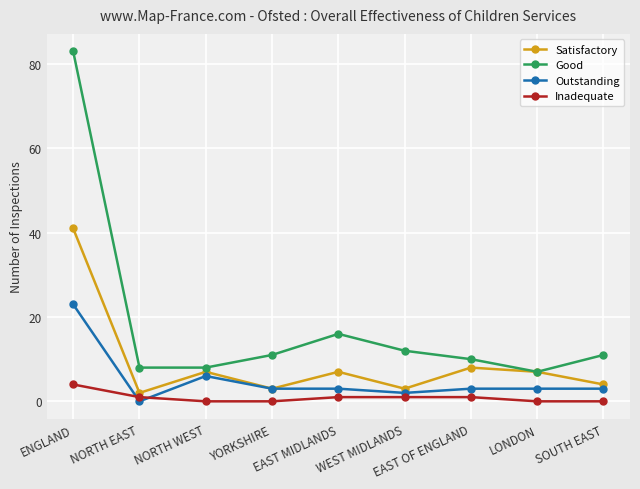

Where is the first local maximum for Good?

EAST MIDLANDS